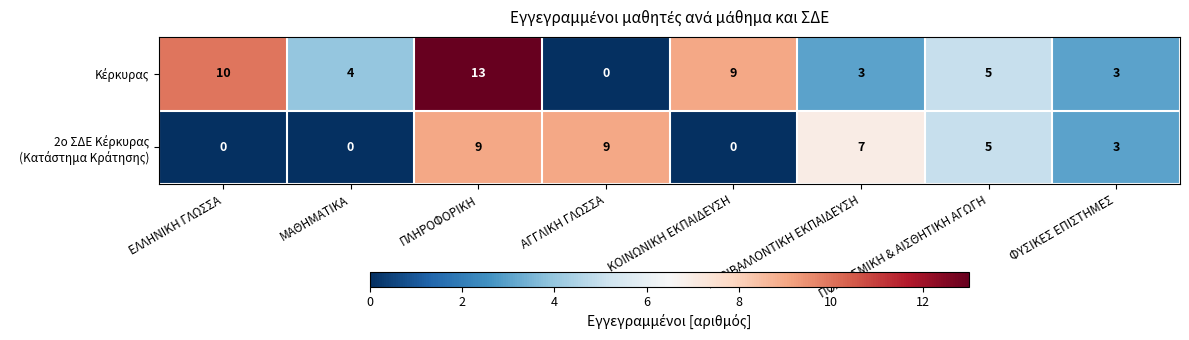

What is the total value across all series at ΜΑΘΗΜΑΤΙΚΑ?

4